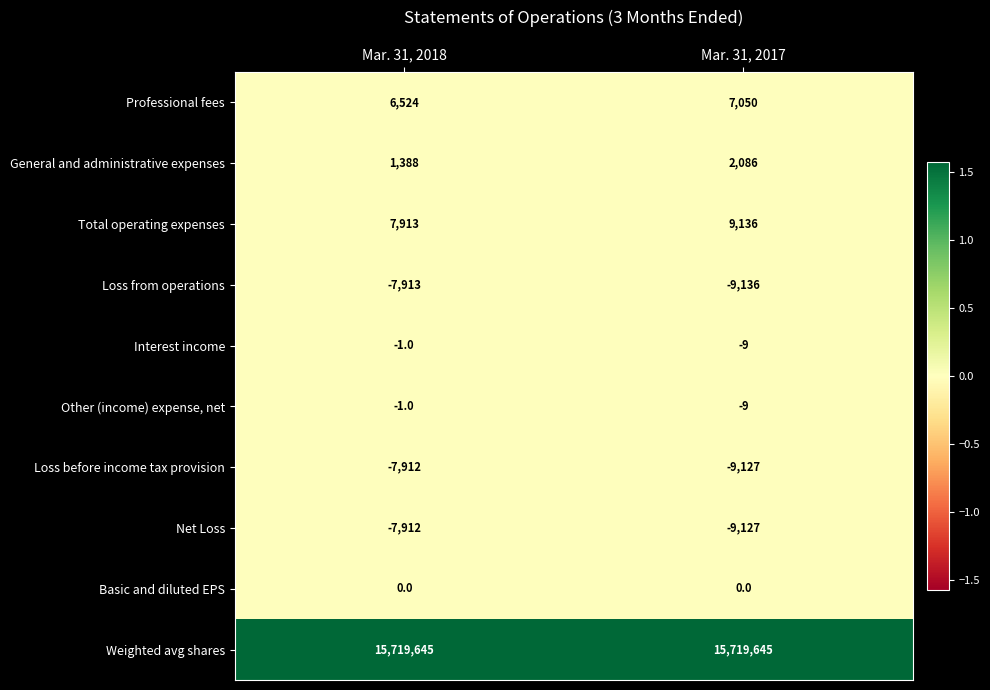

At how many categories does at least one series exceed 4087414?

2